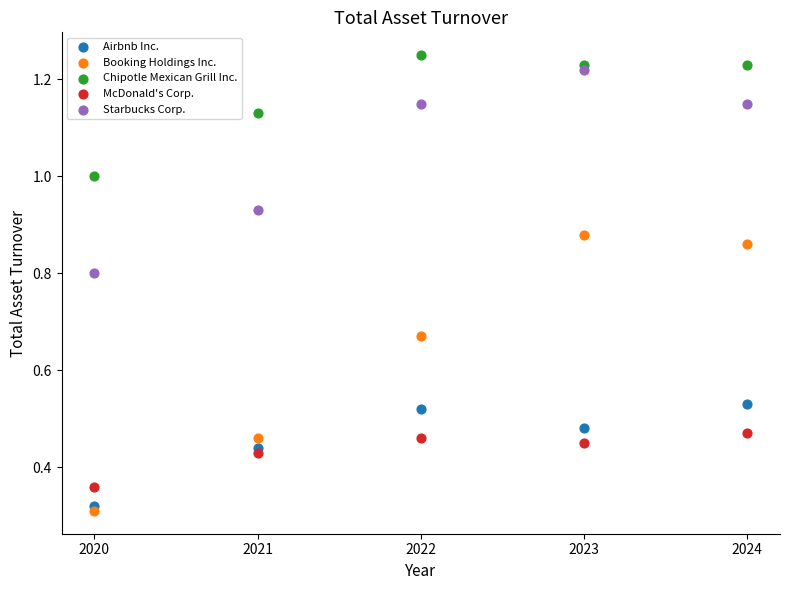

What are all the series names shown in the legend?

Airbnb Inc., Booking Holdings Inc., Chipotle Mexican Grill Inc., McDonald's Corp., Starbucks Corp.